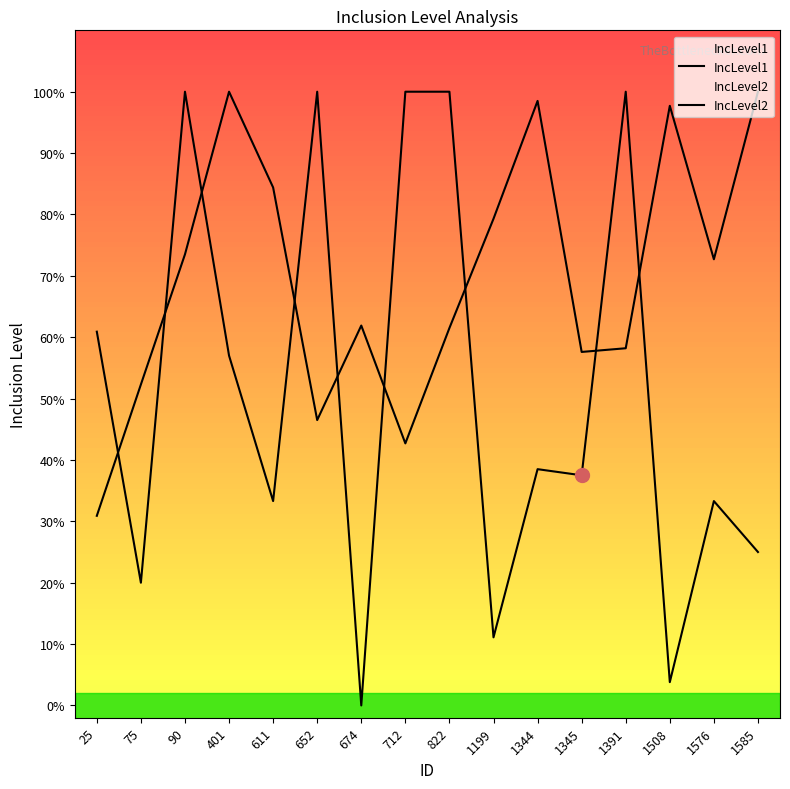

True or false: IncLevel1 and IncLevel2 intersect in this chart.

True